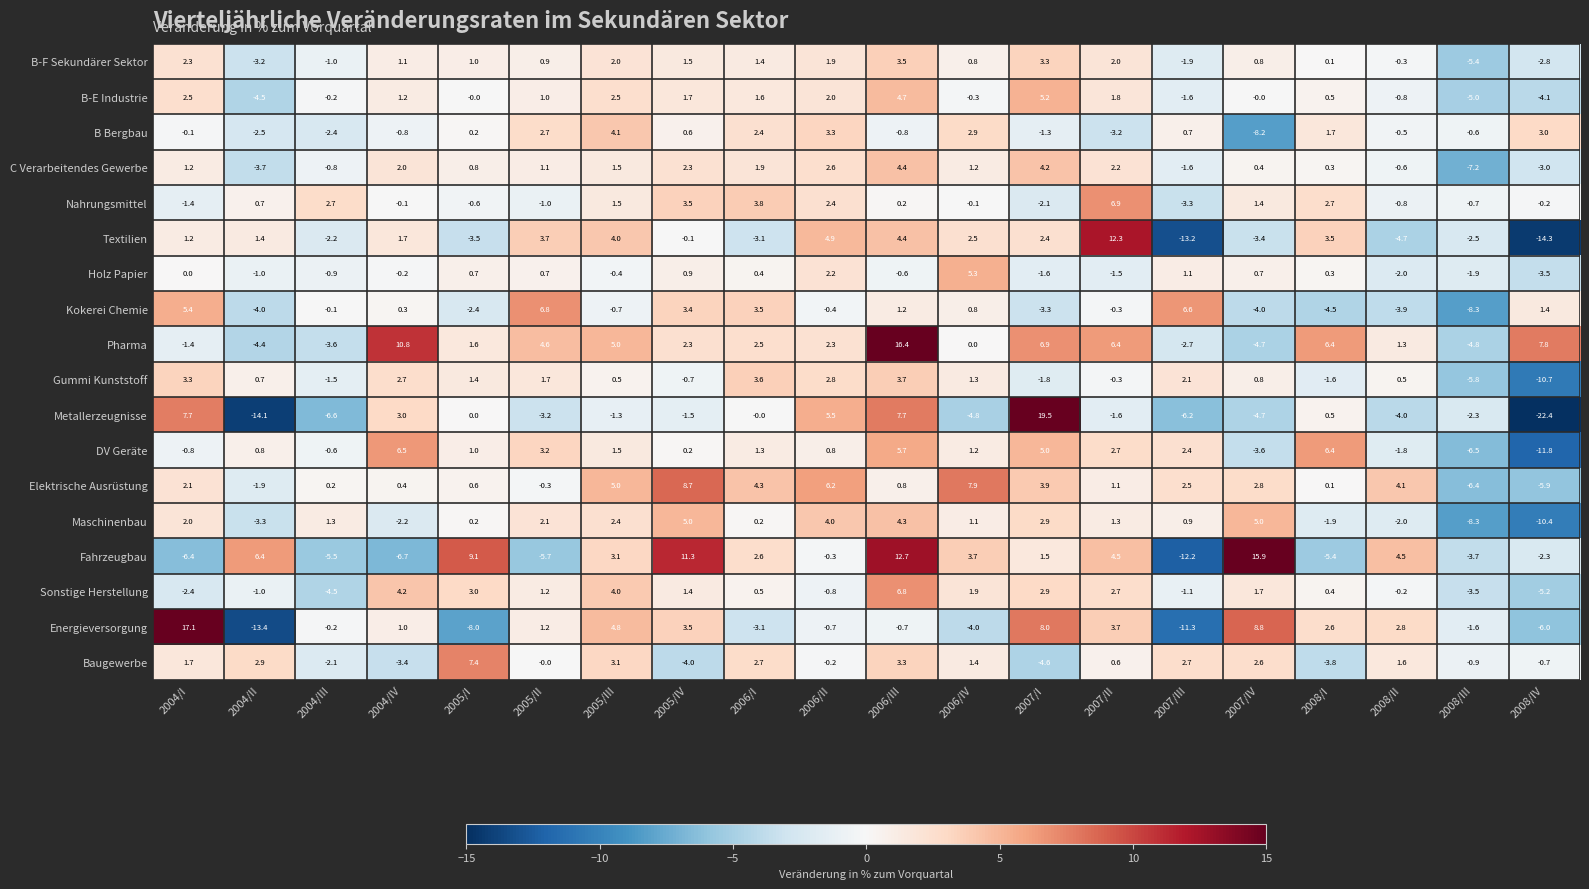

What is the difference between the highest and lowest values at 2007/IV?

24.1